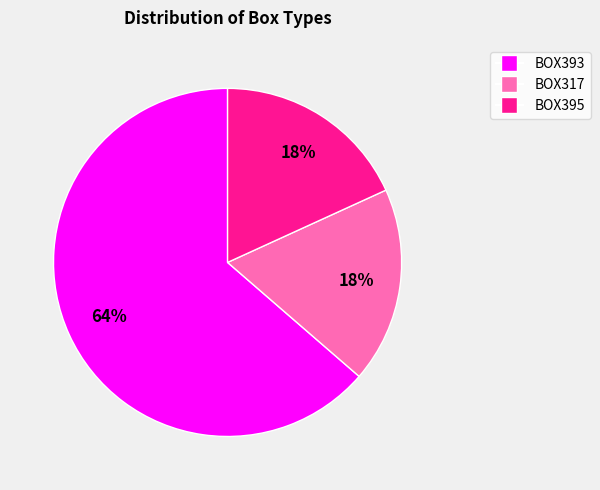

Is there a majority slice in this chart?

Yes